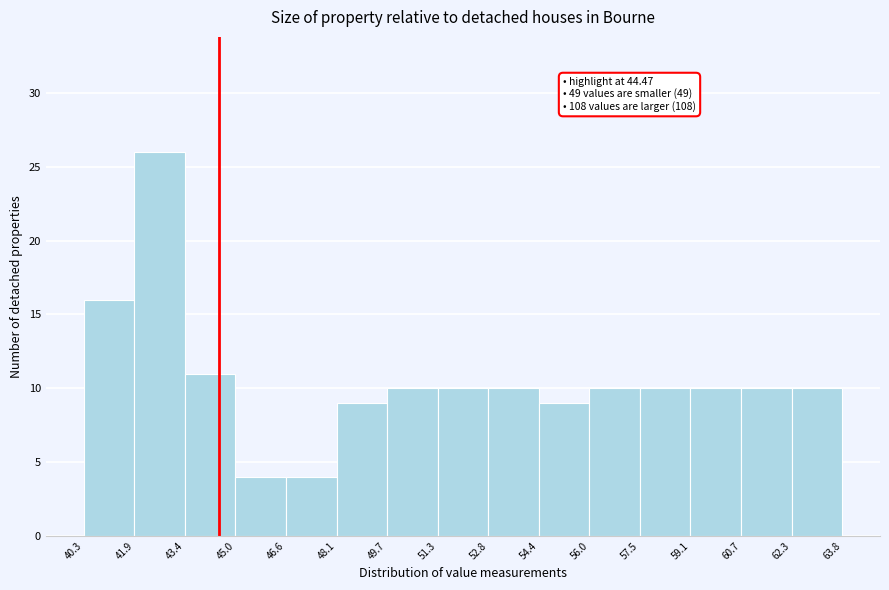

Which range on the x-axis has the tallest bar?

41.9 to 43.4